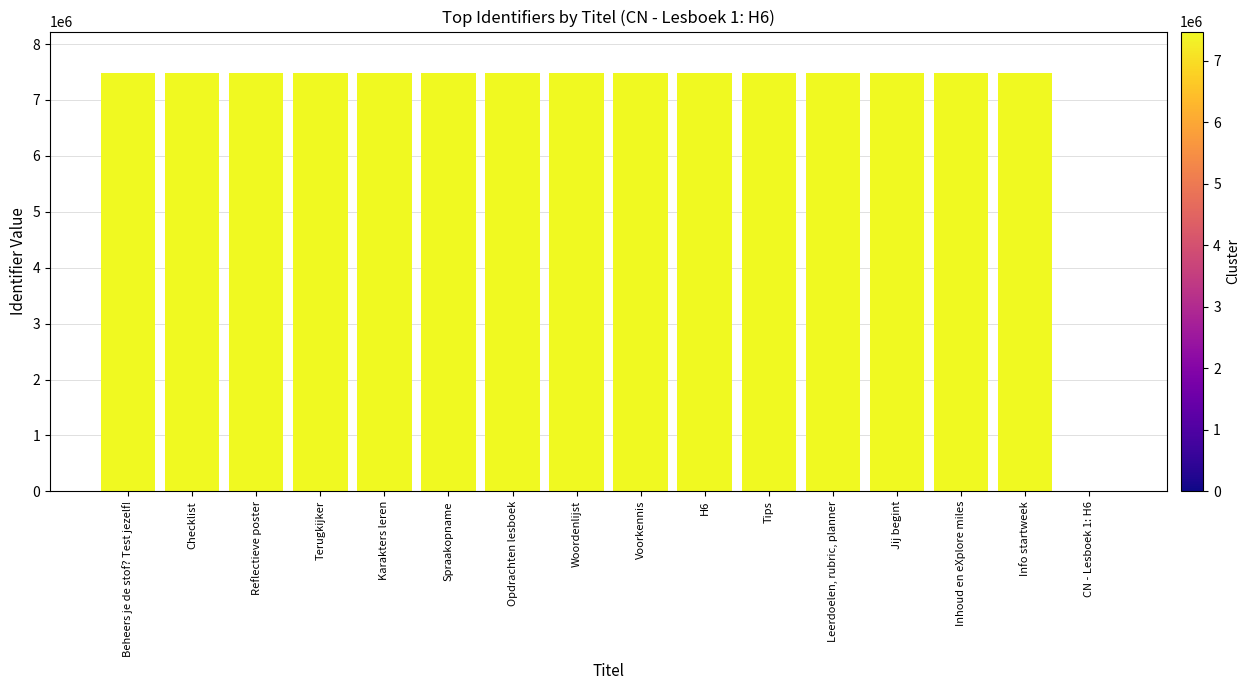

What is the difference between the values at Woordenlijst and Voorkennis?

2